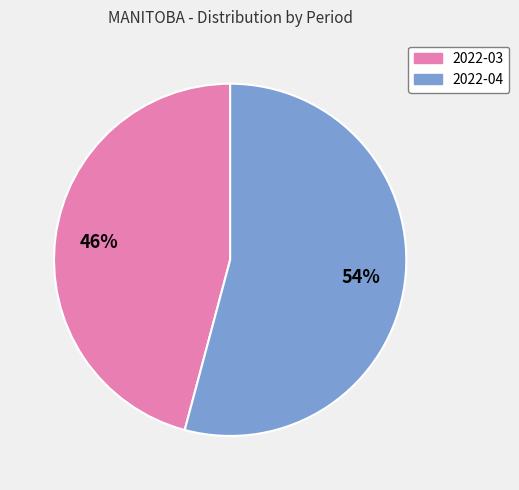

Which has a higher value, 2022-04 or 2022-03?

2022-04